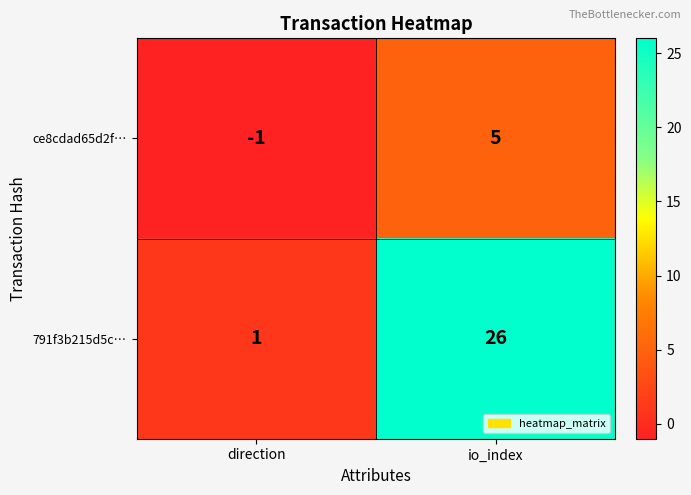

How many data points does each series have?

2